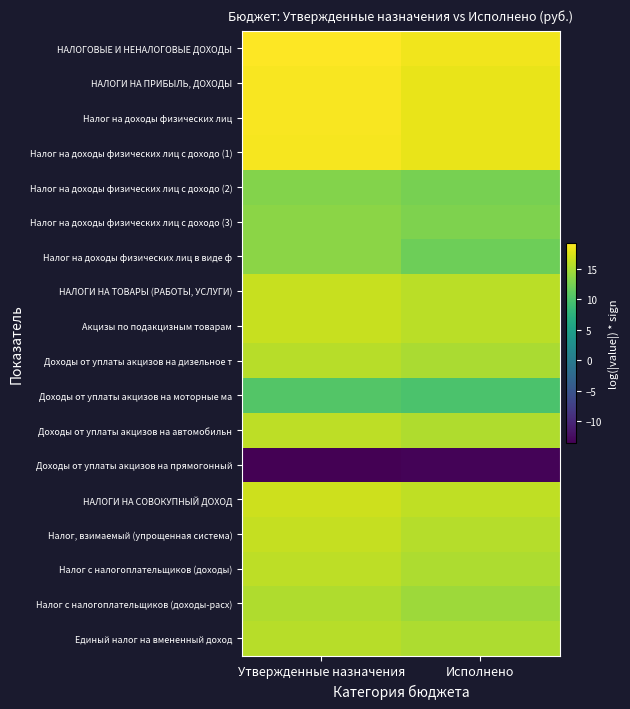

What is the difference between the highest and lowest values at Исполнено?

31.9